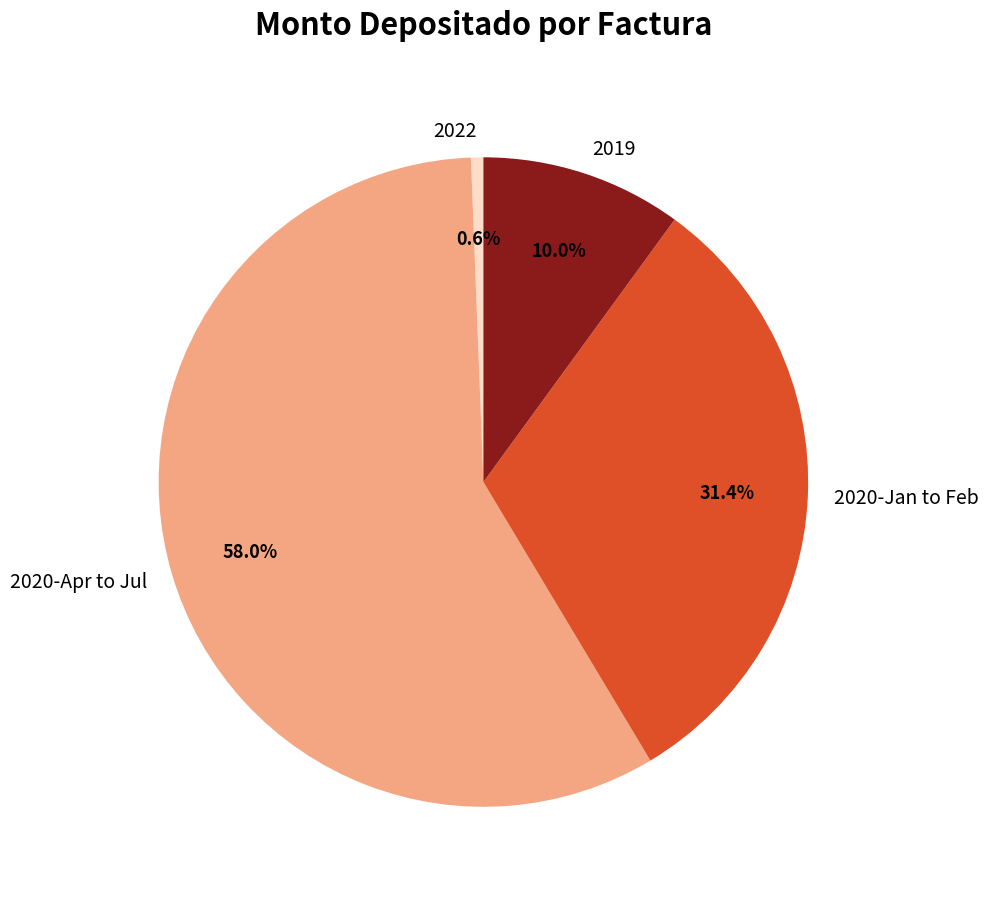

What percentage is NOT represented by 2020-Apr to Jul?

42.0%